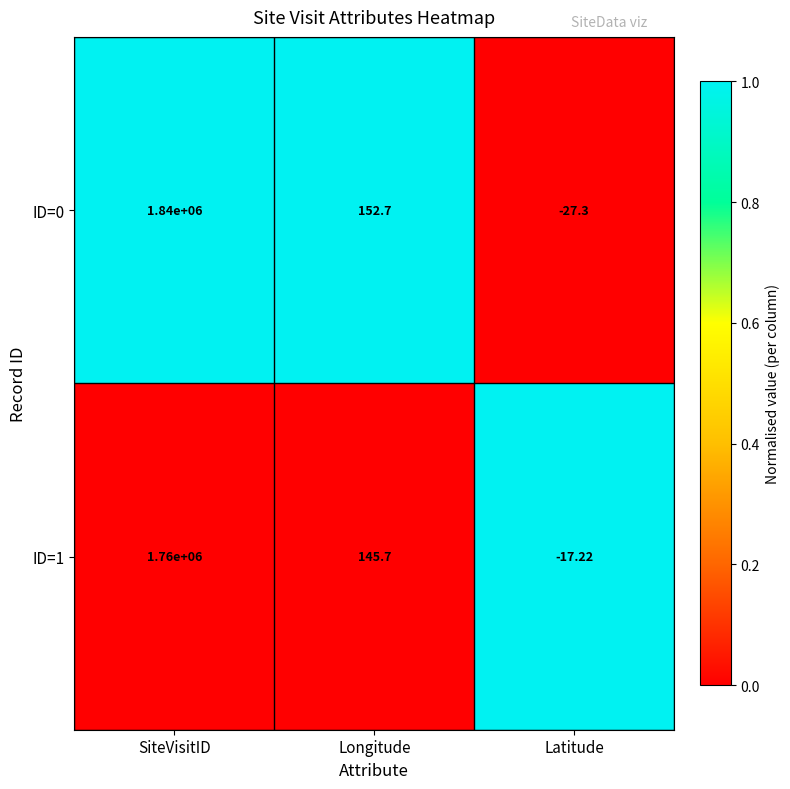

At which category does the chart reach its peak across all series?

SiteVisitID